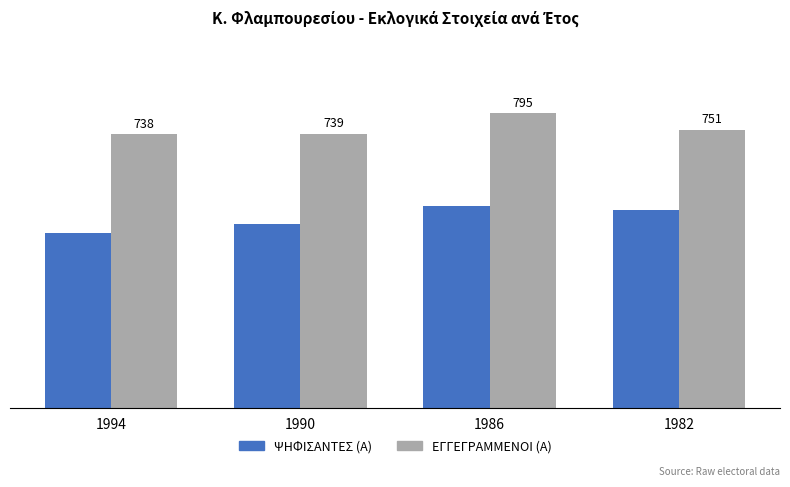

Rank the categories by ΨΗΦΙΣΑΝΤΕΣ (Α) value from lowest to highest.

1994, 1990, 1982, 1986